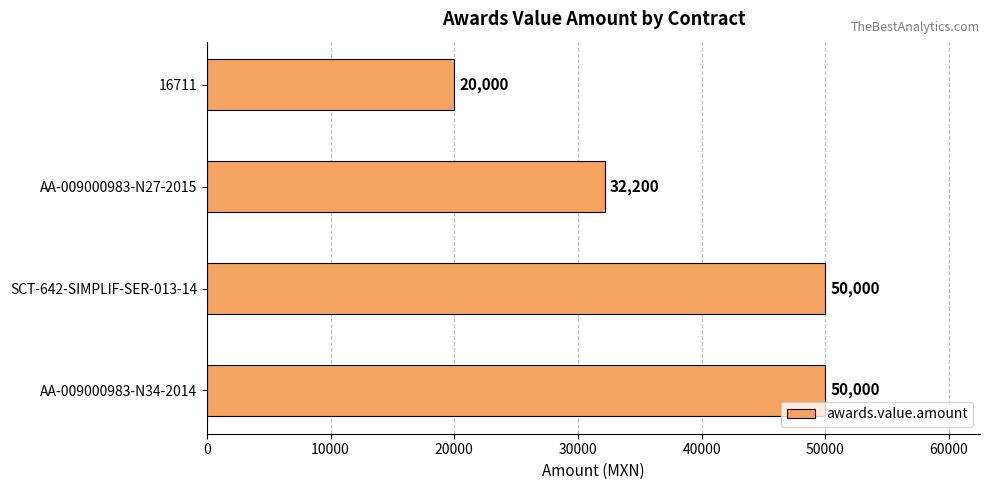

How many data points are less than 50000?

2